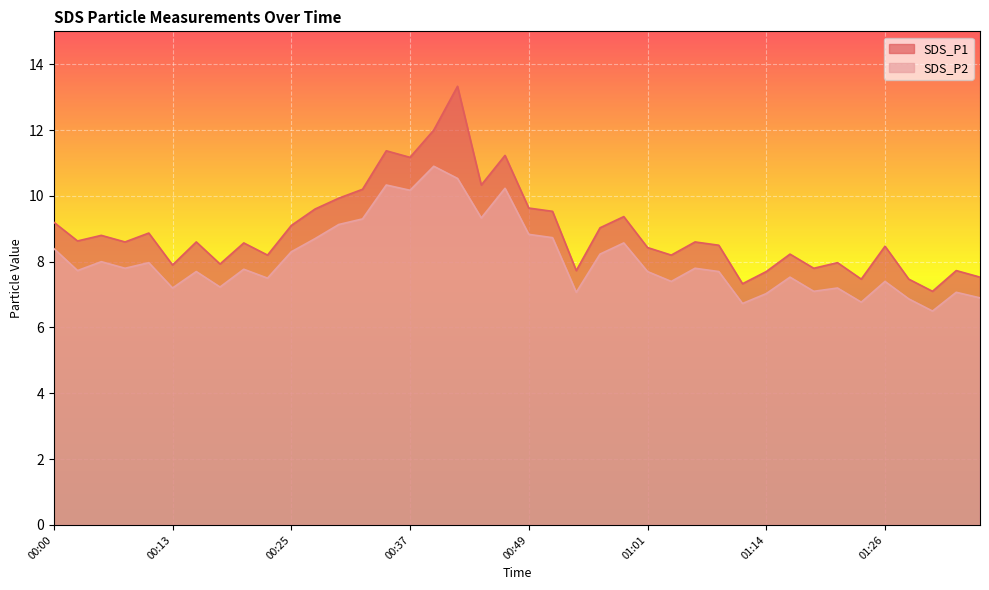

List the series in order of their overall mean, lowest first.

SDS_P2, SDS_P1